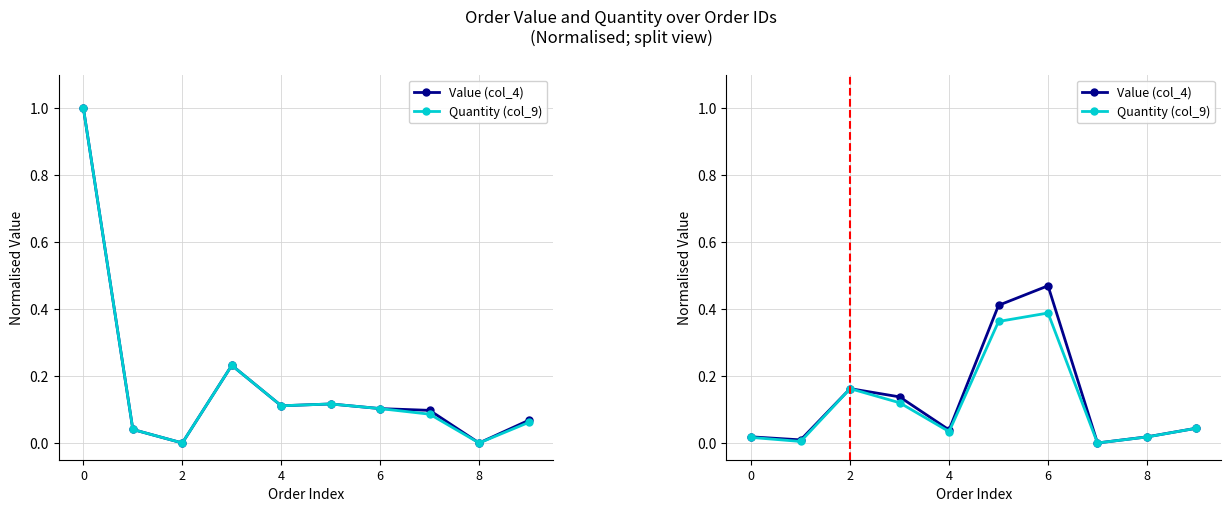

List the series in order of their overall mean, highest first.

Value (col_4), Quantity (col_9)